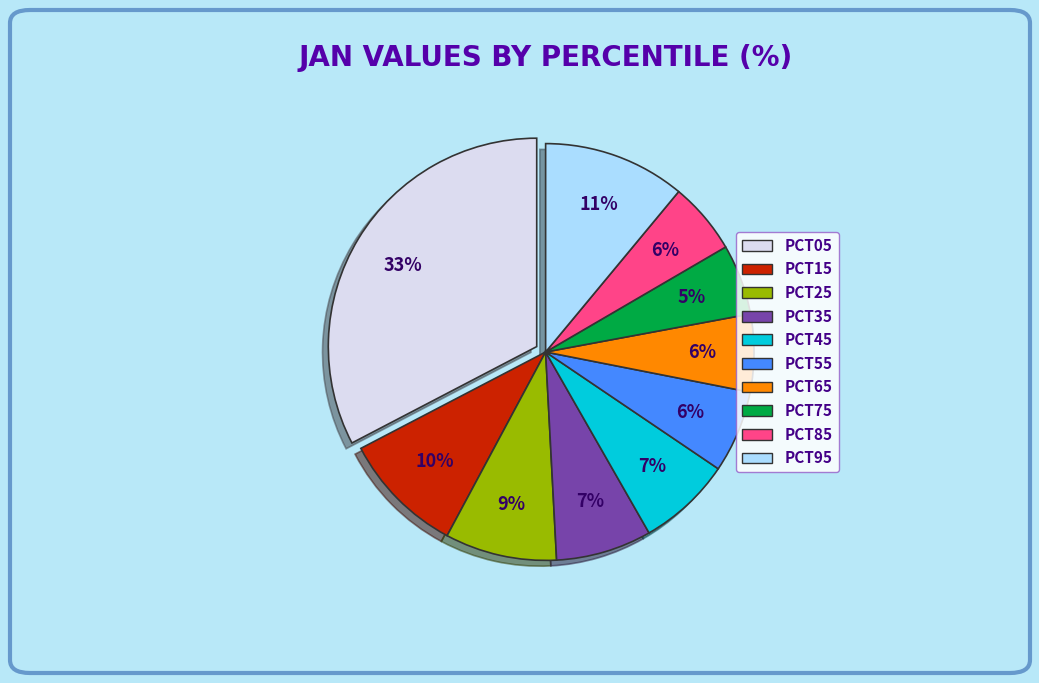

To the nearest percent, what is the average slice percentage?

10%